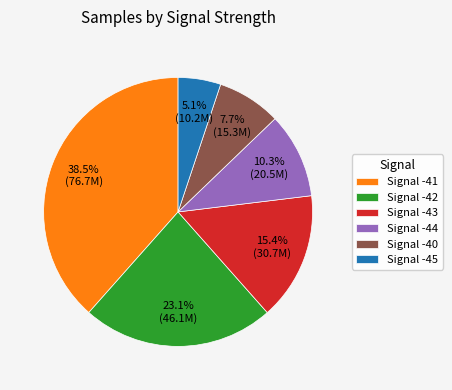

Which slice is the largest?

Signal -41